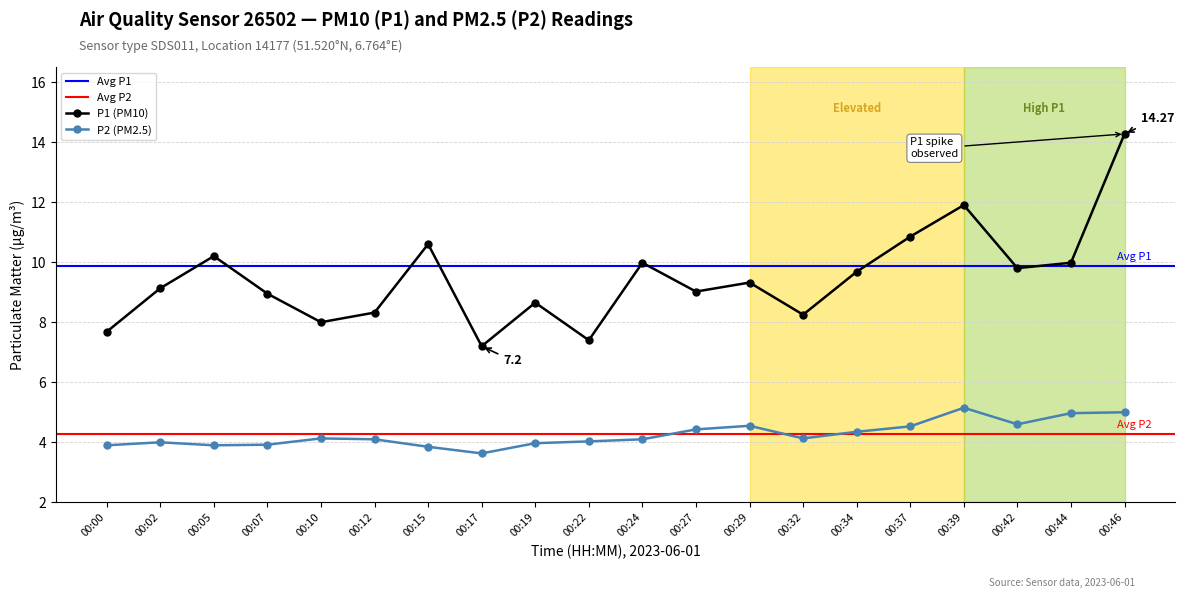

What is the value of the P1 point at the 9th from the left?

8.7